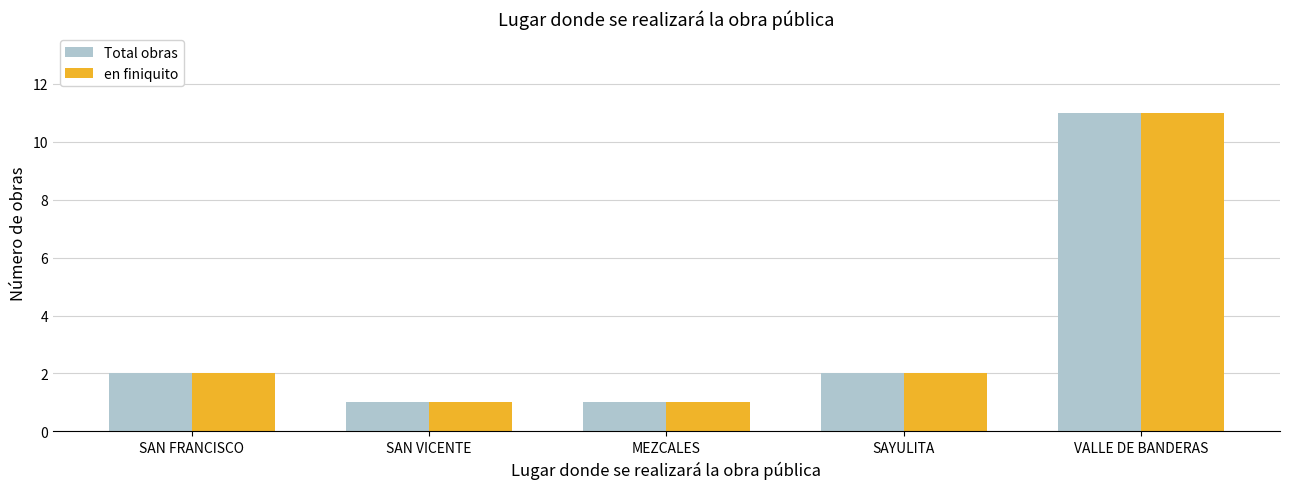

What are all the series names shown in the legend?

Total obras, en finiquito